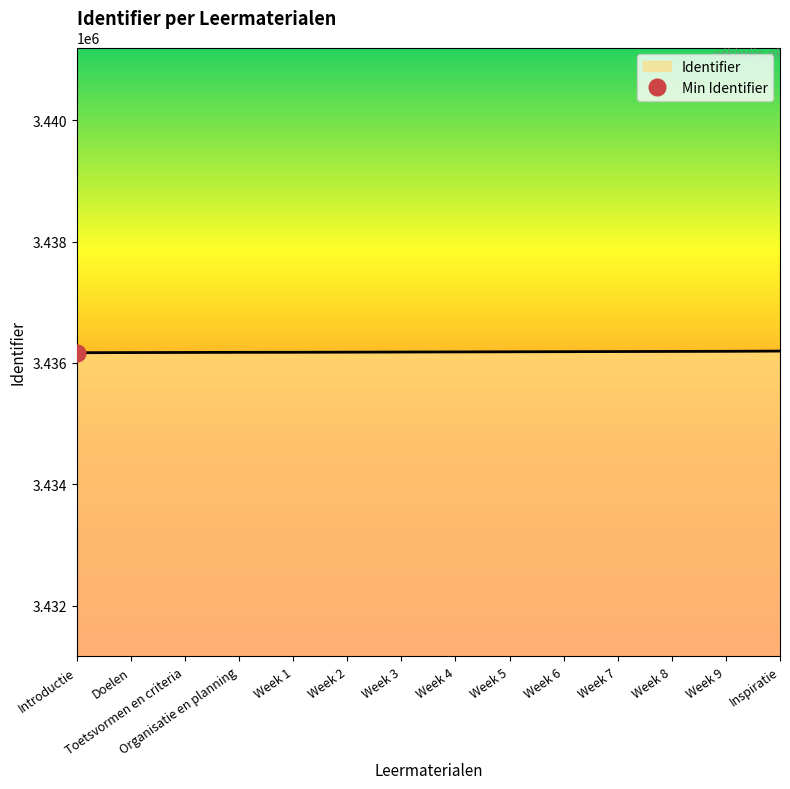

How many lines are shown in the chart?

1